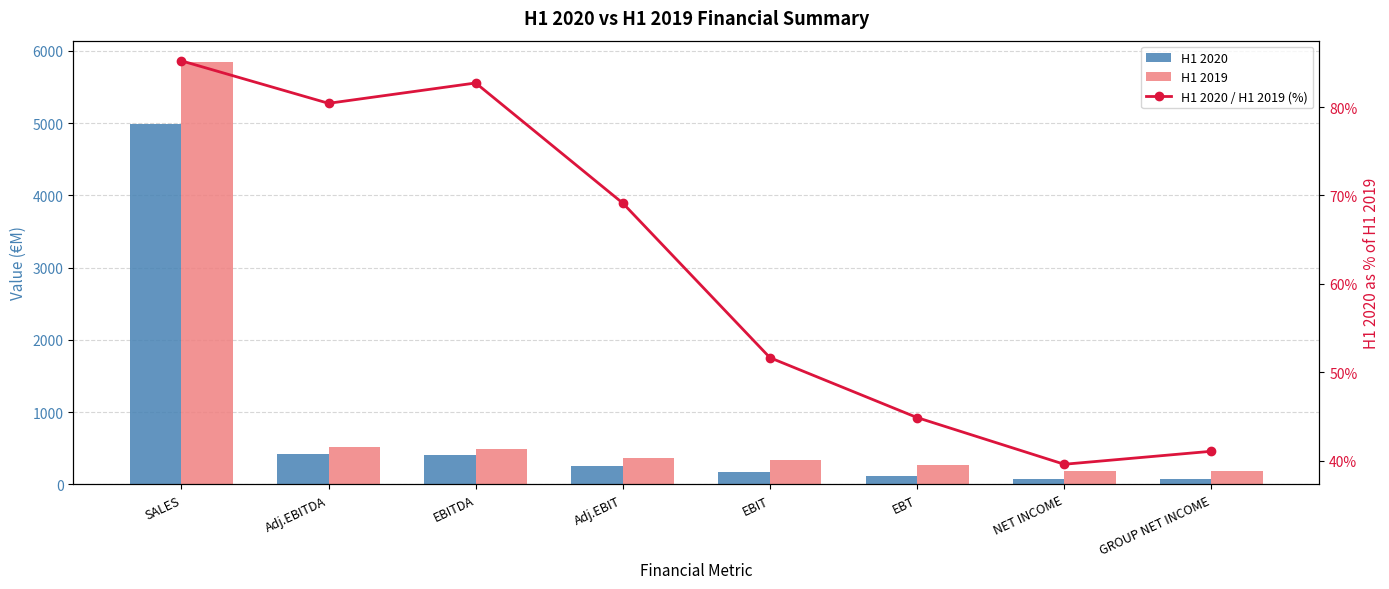

Reading left to right, what are all the values shown in this chart?

H1 2020: SALES=4985.0	Adj.EBITDA=419.0	EBITDA=407.0	Adj.EBIT=253.0	EBIT=173.0	EBT=118.0	NET INCOME=76.0	GROUP NET INCOME=78.0
H1 2019: SALES=5849.0	Adj.EBITDA=521.0	EBITDA=492.0	Adj.EBIT=366.0	EBIT=335.0	EBT=263.0	NET INCOME=192.0	GROUP NET INCOME=190.0
H1 2020 / H1 2019 (%): SALES=85.2	Adj.EBITDA=80.4	EBITDA=82.7	Adj.EBIT=69.1	EBIT=51.6	EBT=44.9	NET INCOME=39.6	GROUP NET INCOME=41.1